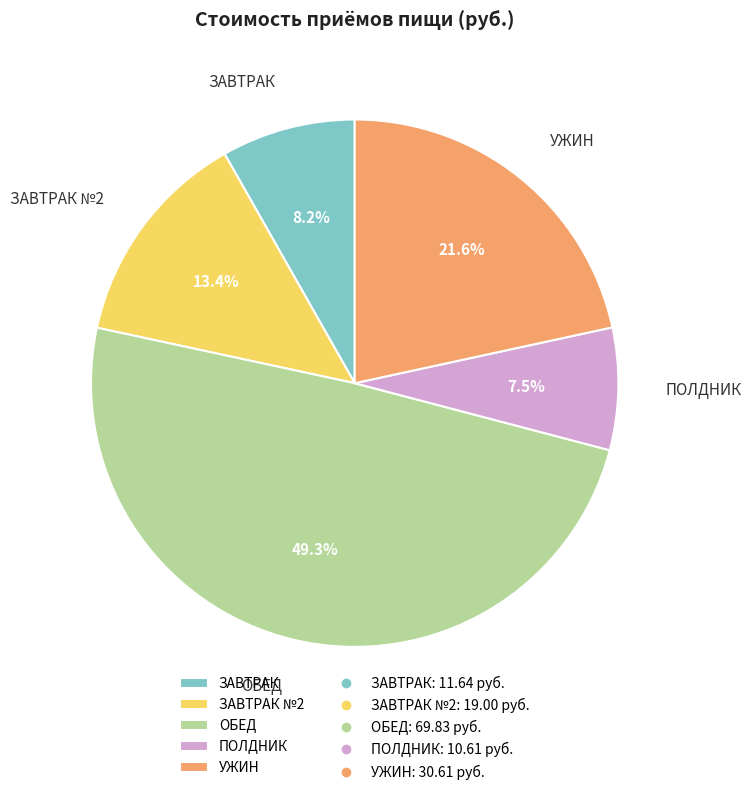

What is the ratio of the value at ПОЛДНИК to the value at ЗАВТРАК №2?

0.6